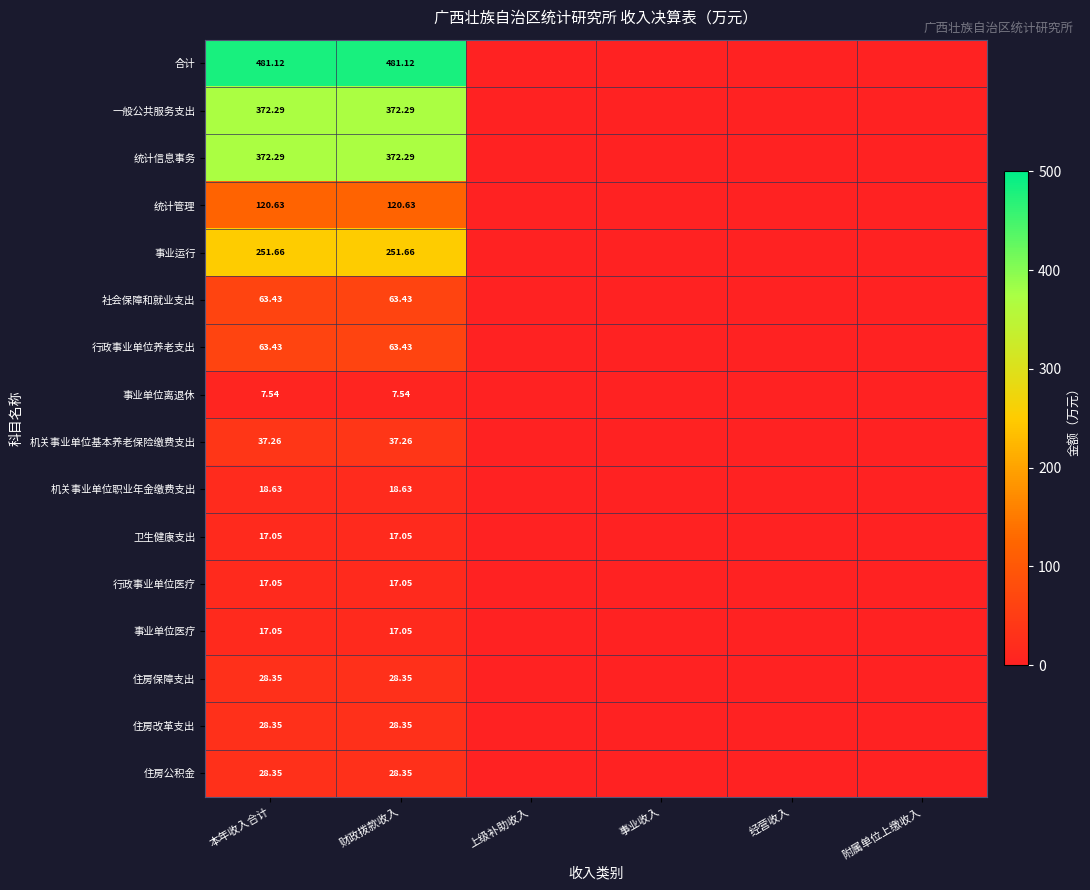

What is the maximum value for 住房公积金?

28.4